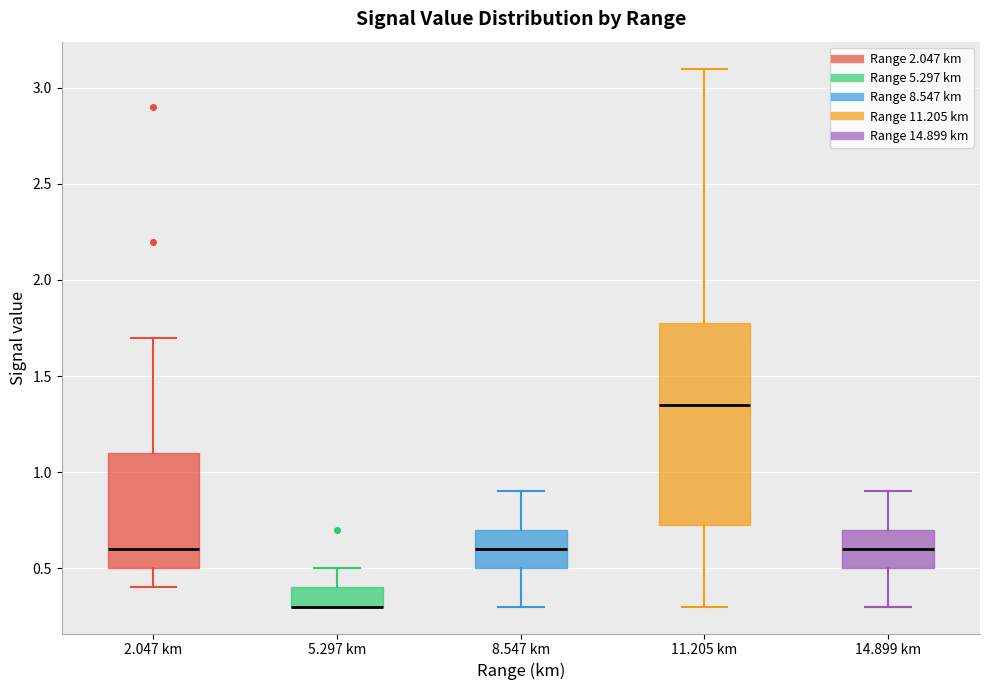

Reading left to right, transcribe this box plot: for each box, give where its median line is, the range the box spans, and where its two whiskers end, as read against the y-axis. The values are not printed on the chart, so give them approximately, as read against the axis.

2.047 km: median 0.60, box 0.50 to 1.10, whiskers 0.40 to 1.70
5.297 km: median 0.30 (drawn on the box's lower edge), box 0.30 to 0.40, whiskers 0.30 to 0.50
8.547 km: median 0.60, box 0.50 to 0.70, whiskers 0.30 to 0.90
11.205 km: median 1.35, box 0.75 to 1.80, whiskers 0.30 to 3.10
14.899 km: median 0.60, box 0.50 to 0.70, whiskers 0.30 to 0.90